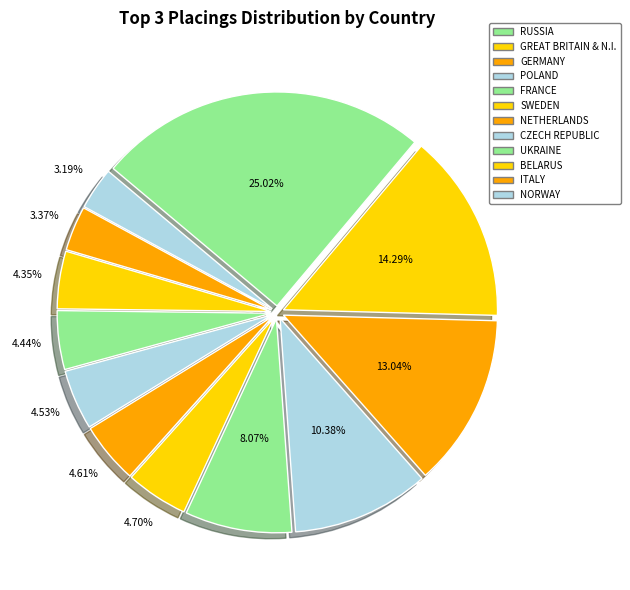

What is the ratio of the value at NETHERLANDS to the value at BELARUS?

1.1